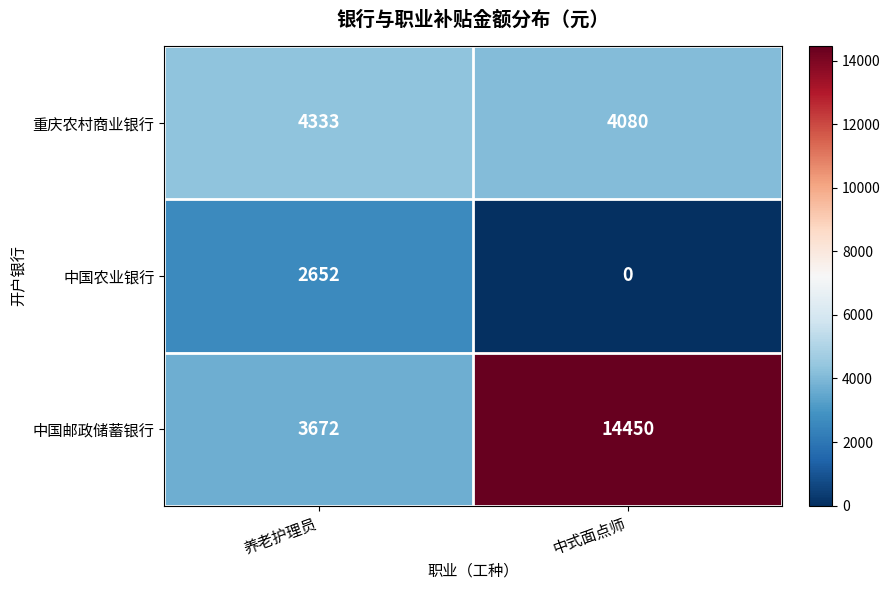

Reading left to right, list all the values displayed in this chart.

重庆农村商业银行: 4333	4080
中国农业银行: 2652	0
中国邮政储蓄银行: 3672	14450